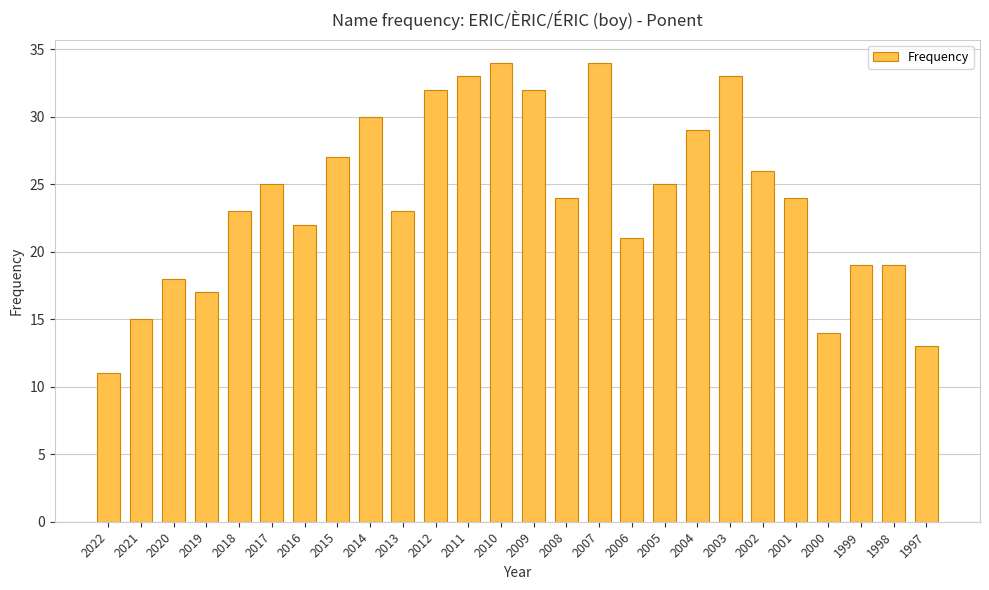

What is the change in value from 2021 to 2010?

+19